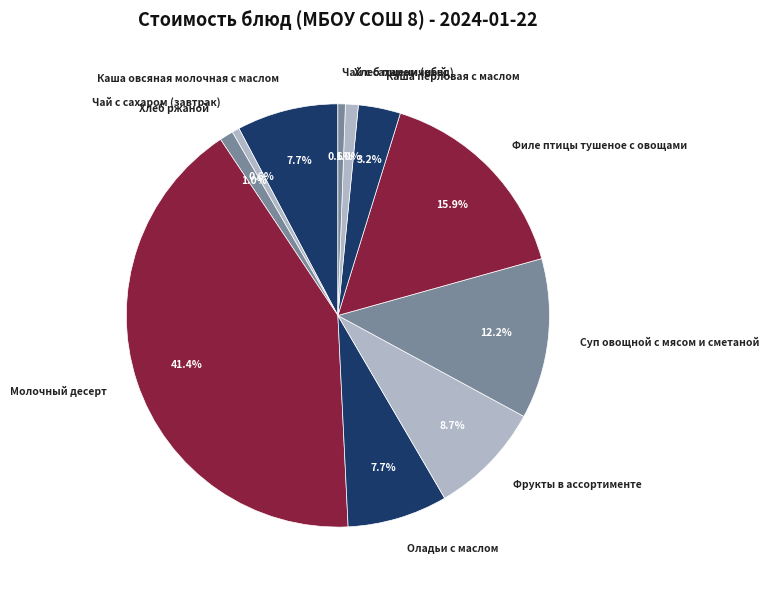

The Чай с сахаром (обед) slice represents 7% of the pie. True or false?

False